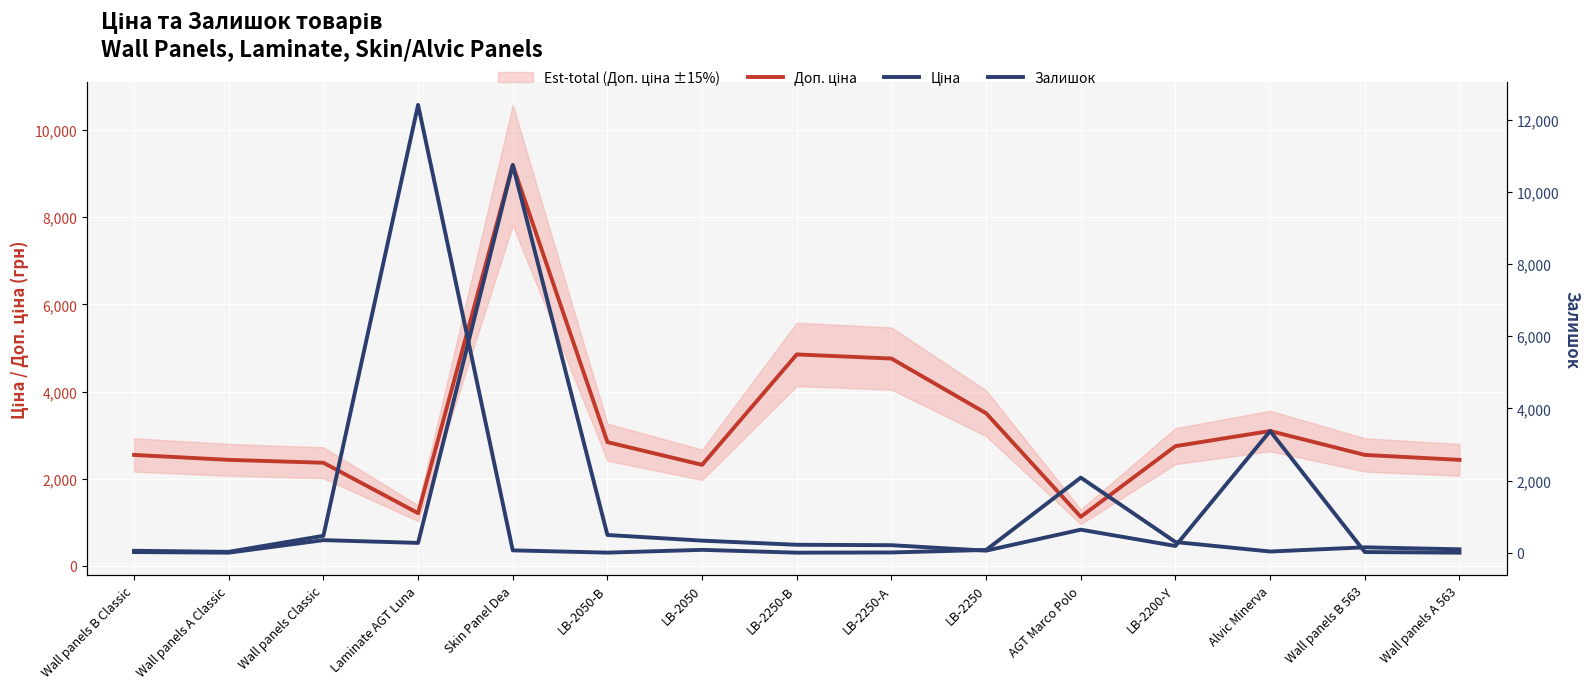

Is the value of Доп. ціна at Wall panels A Classic greater than the value of Залишок at Wall panels Classic?

Yes